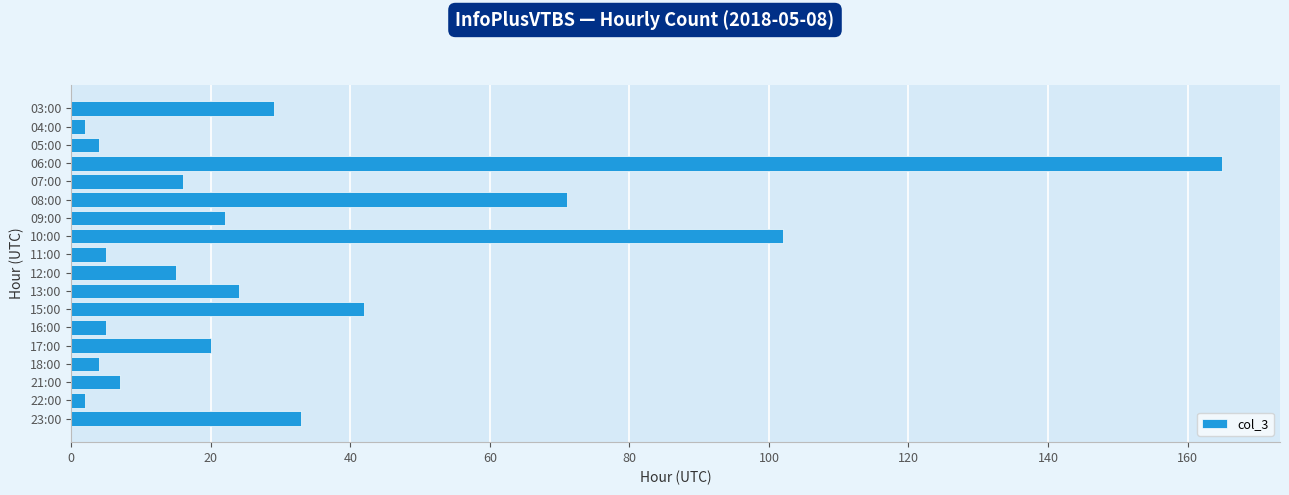

What is the difference between the maximum and second lowest values?

163